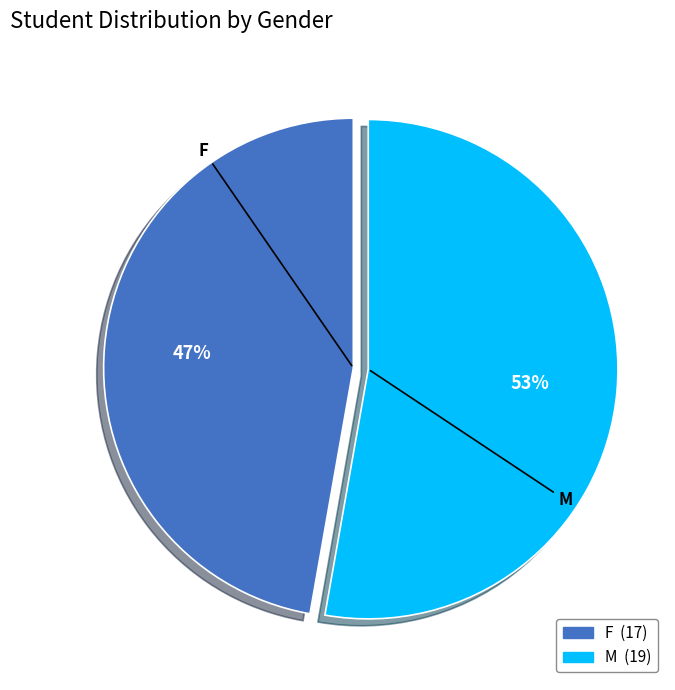

How many slices are in this pie chart?

2